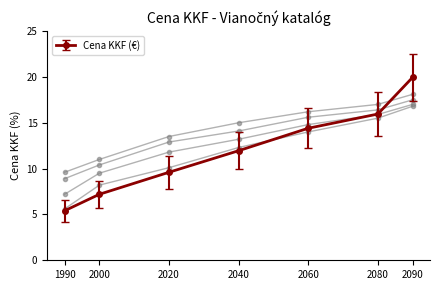

What is the maximum value shown in the chart?

19.9